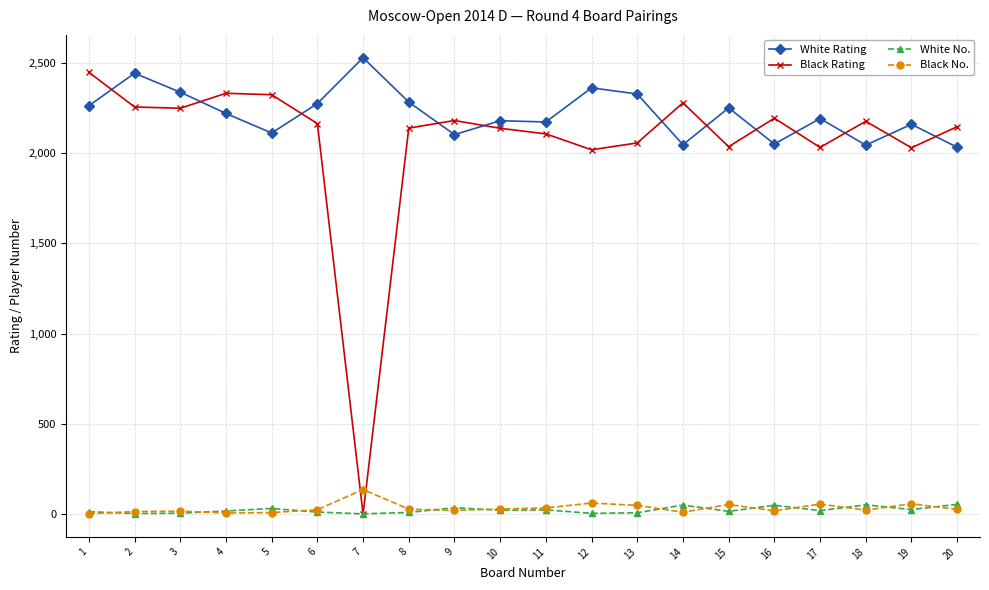

Which series has the largest total across all categories?

White Rating